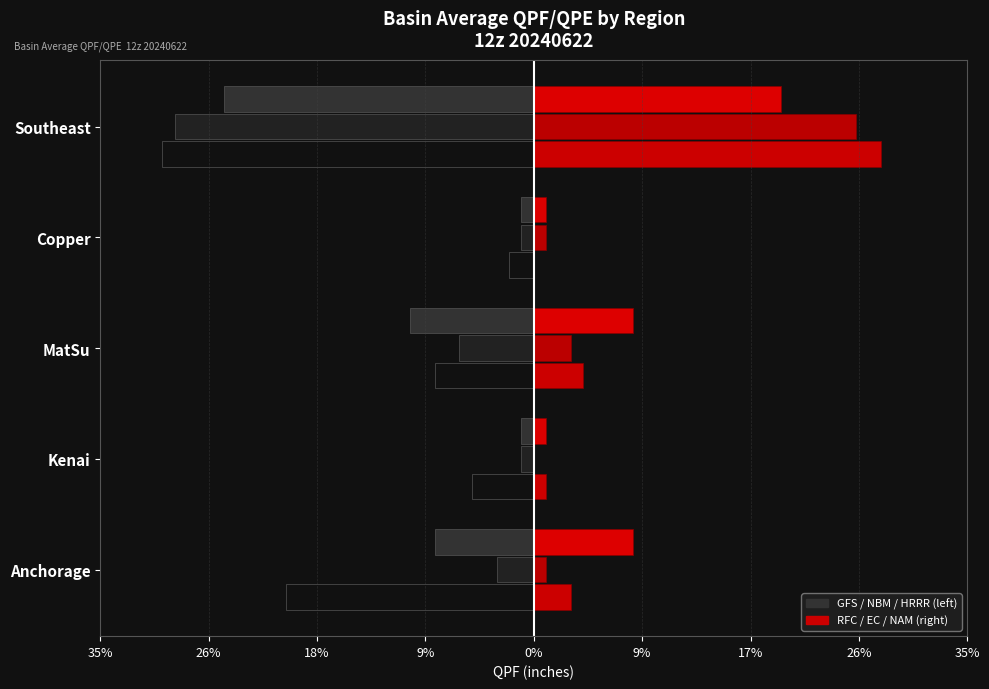

What is the smallest value displayed?

-0.3